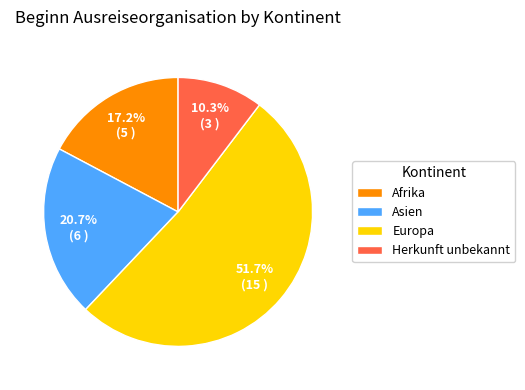

How many slices are in this pie chart?

4